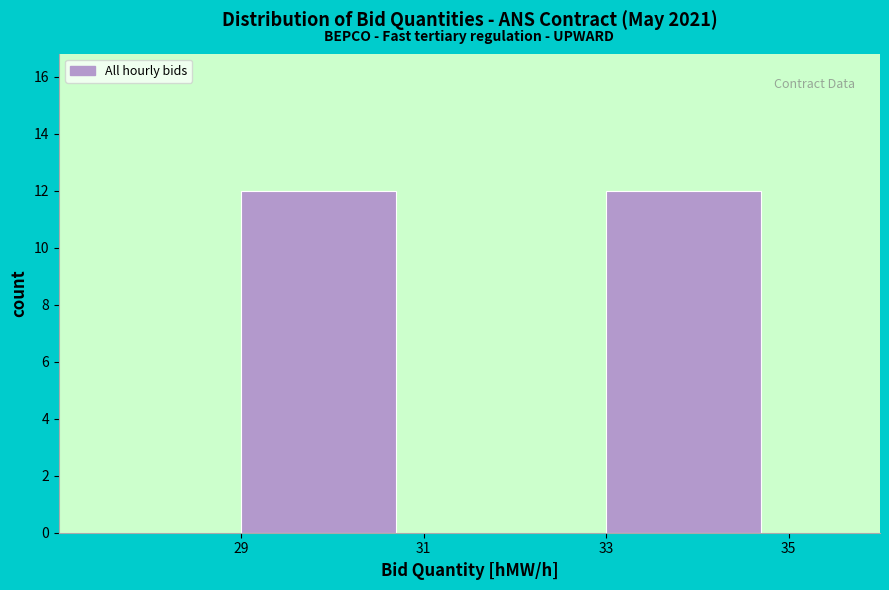

Reading left to right, transcribe this chart: for each bar, give the range it covers on the x-axis and its height. The values are not printed on the chart, so give them approximately, as read against the axis.

27 to 29: 0
29 to 31: 12
31 to 33: 0
33 to 35: 12